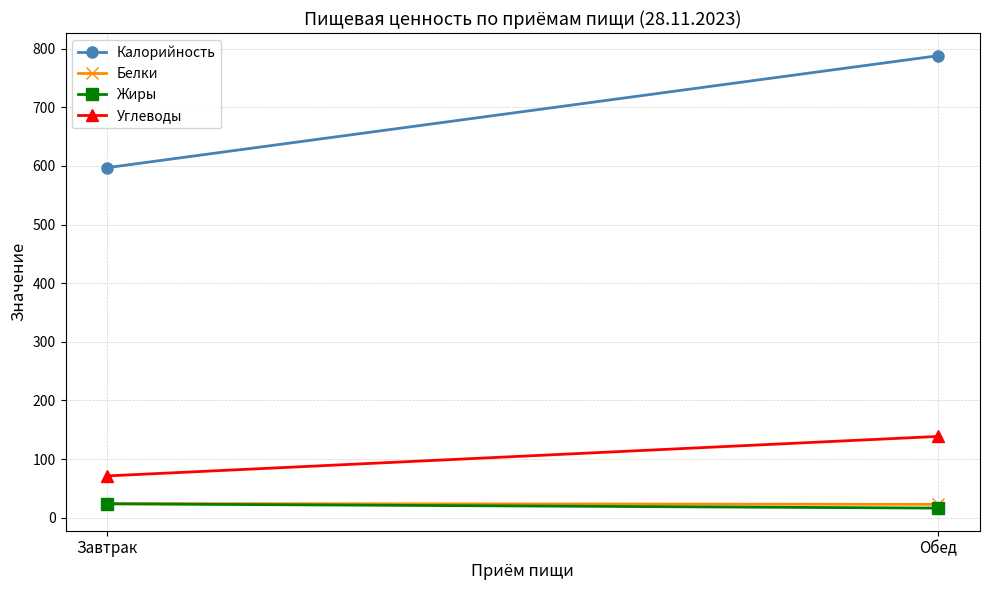

What is the difference between the Жиры values at Обед and Завтрак?

7.2